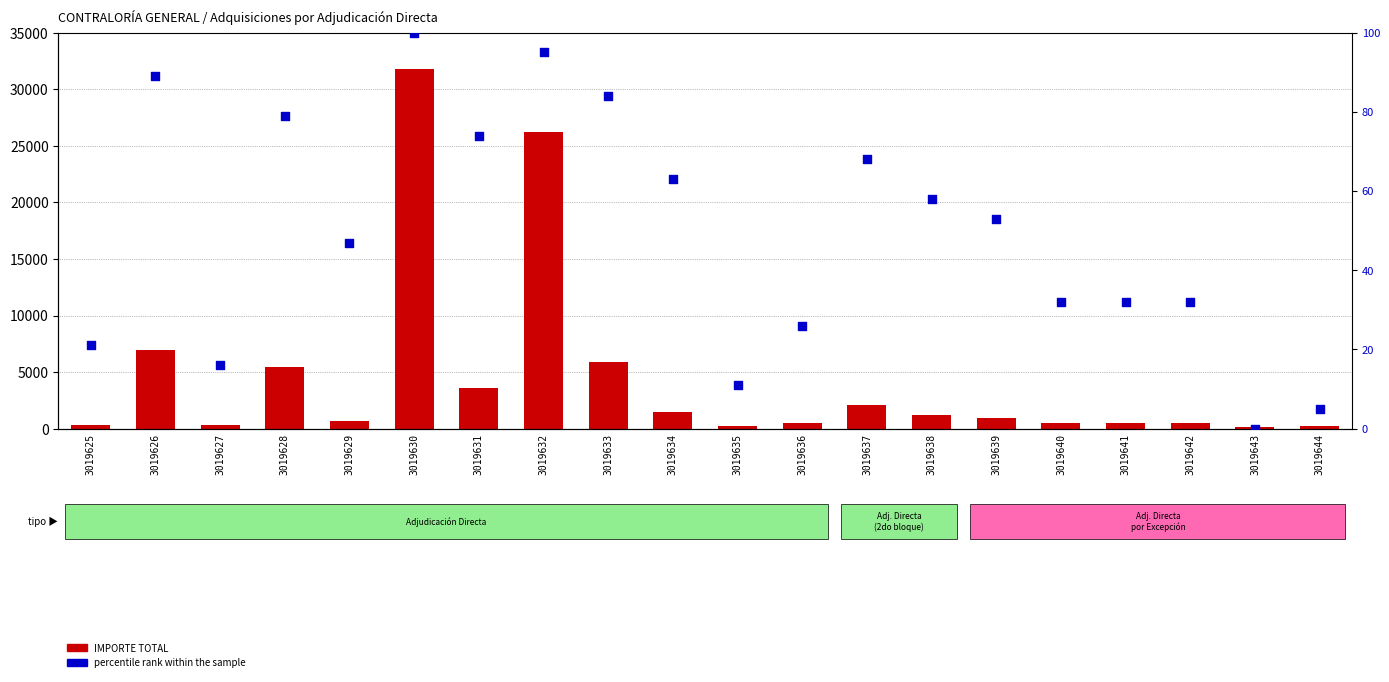

Which series has the widest spread of Y values?

IMPORTE TOTAL